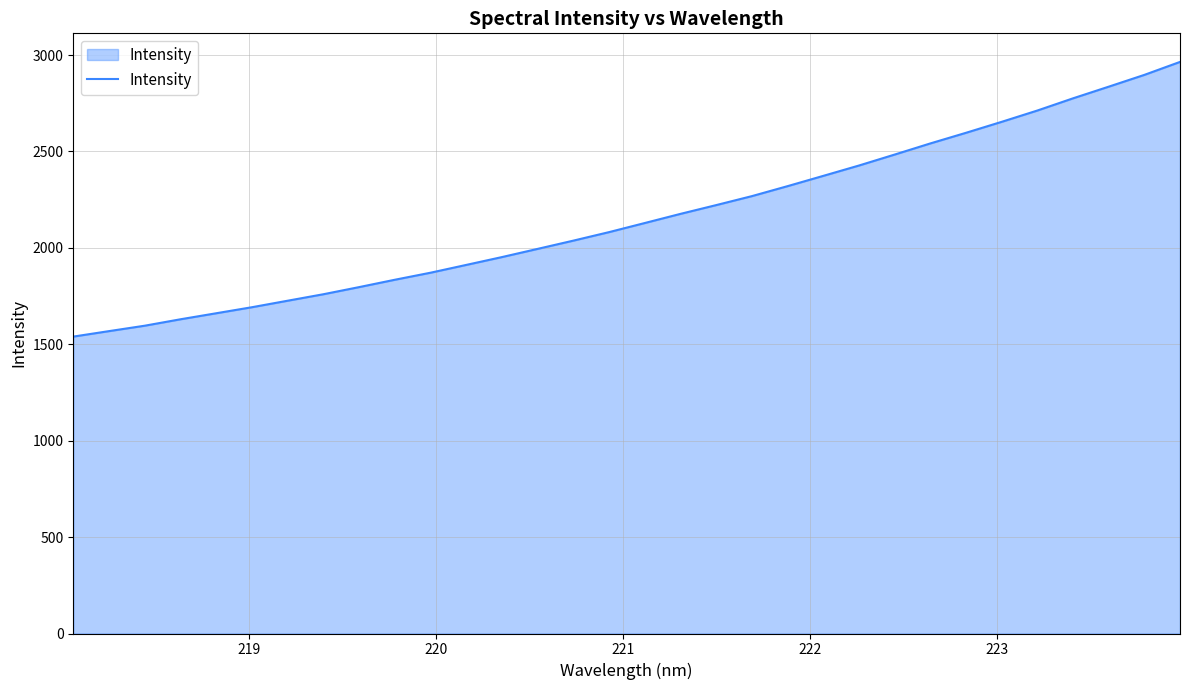

What is the minimum value shown in the chart?

1539.7